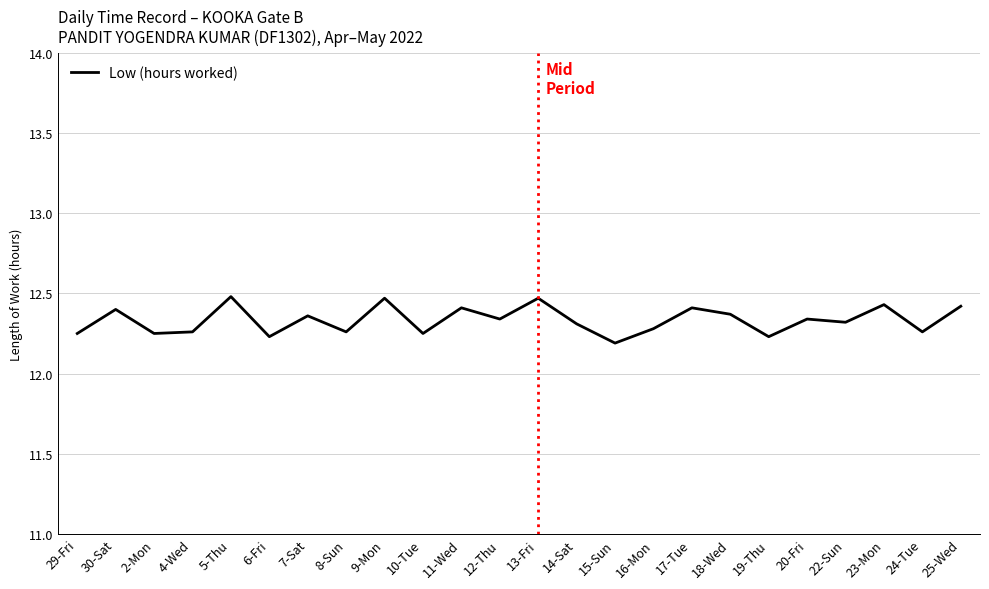

What is the change in value from 30-Sat to 6-Fri?

-0.2